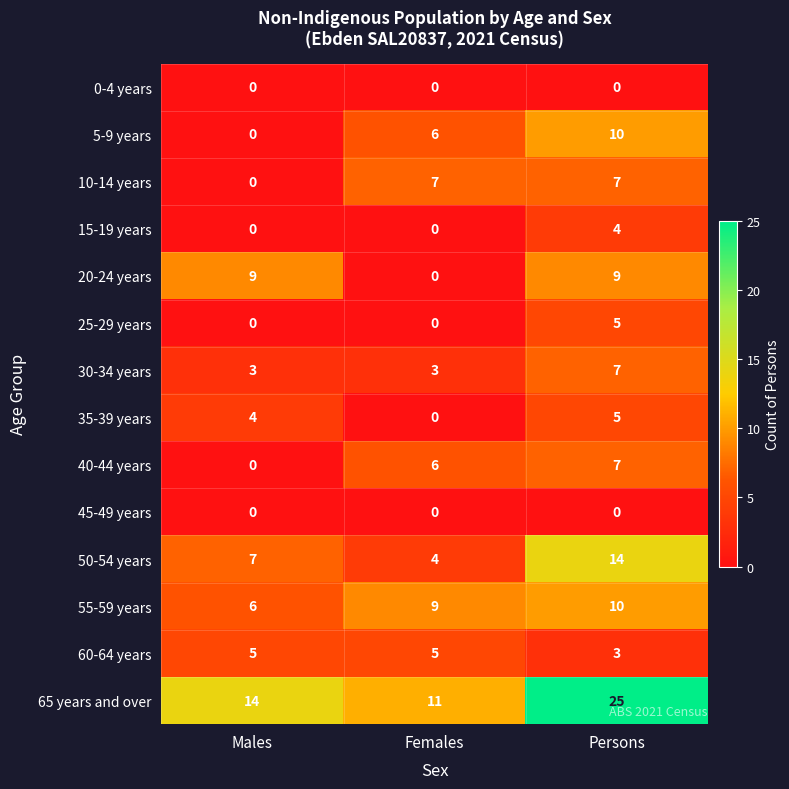

What is the maximum value for 60-64 years?

5